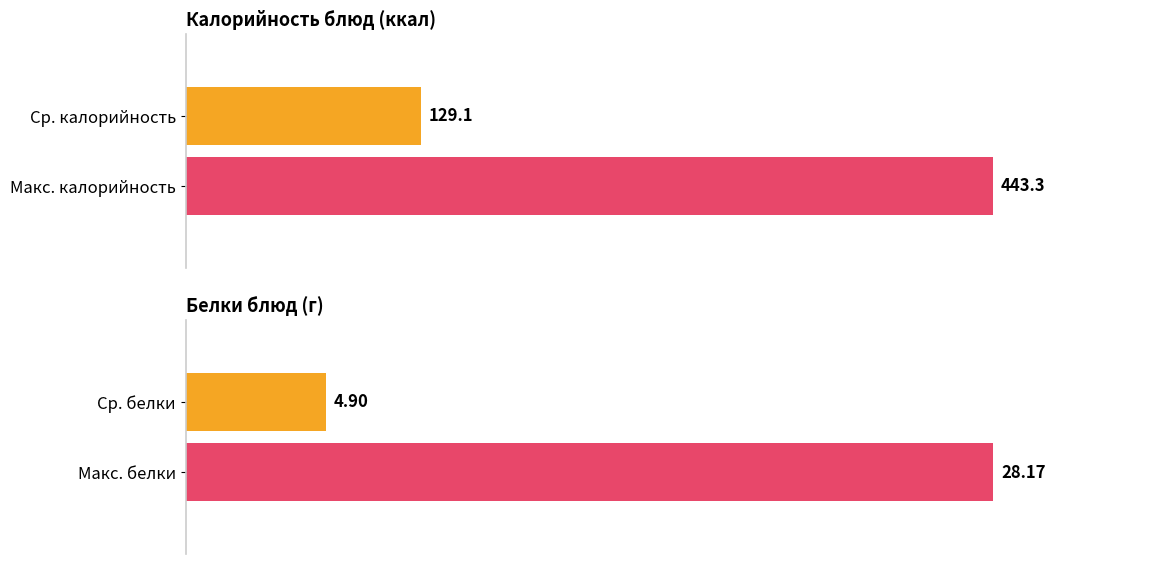

Which series has the largest total across all categories?

Калорийность